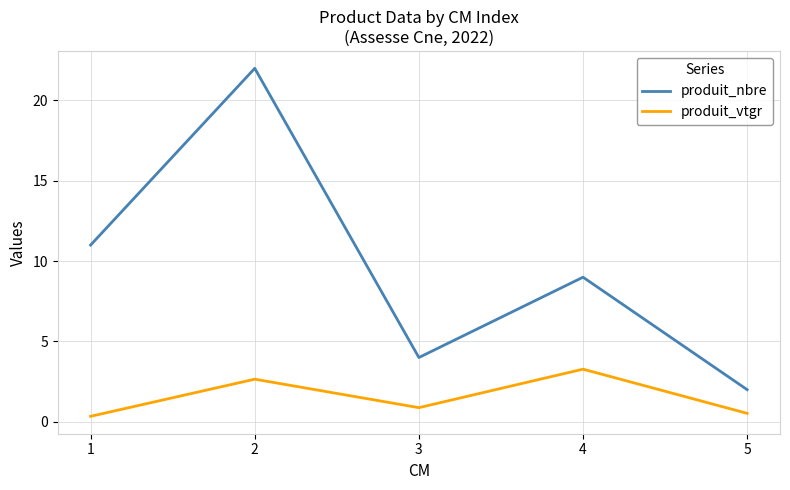

Does the chart display data point markers on the line(s)?

No